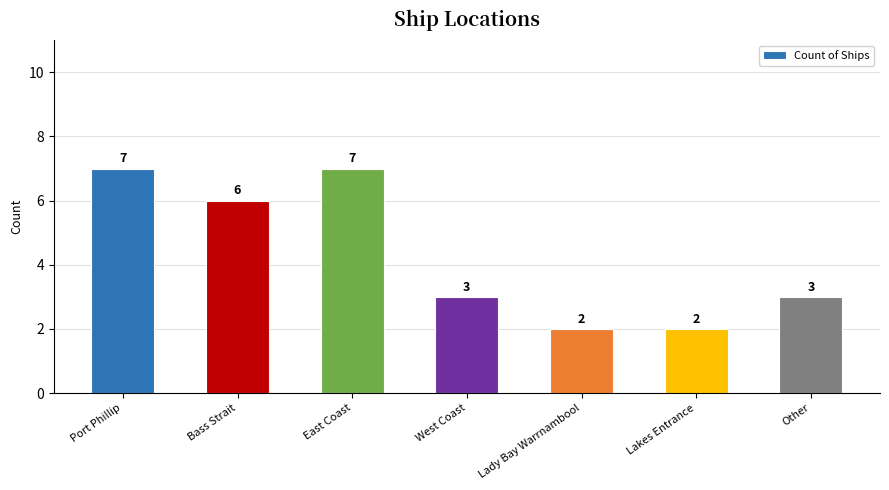

Count the values in the range 2 to 7.

7